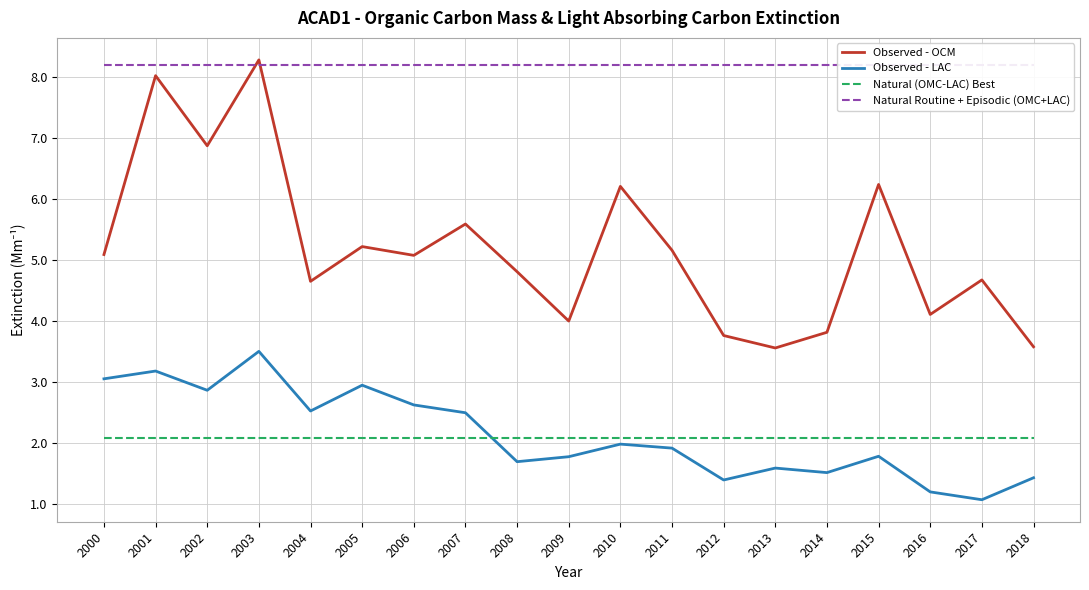

The value of Natural (OMC-LAC) Best at 2000 is 2.1. True or false?

True